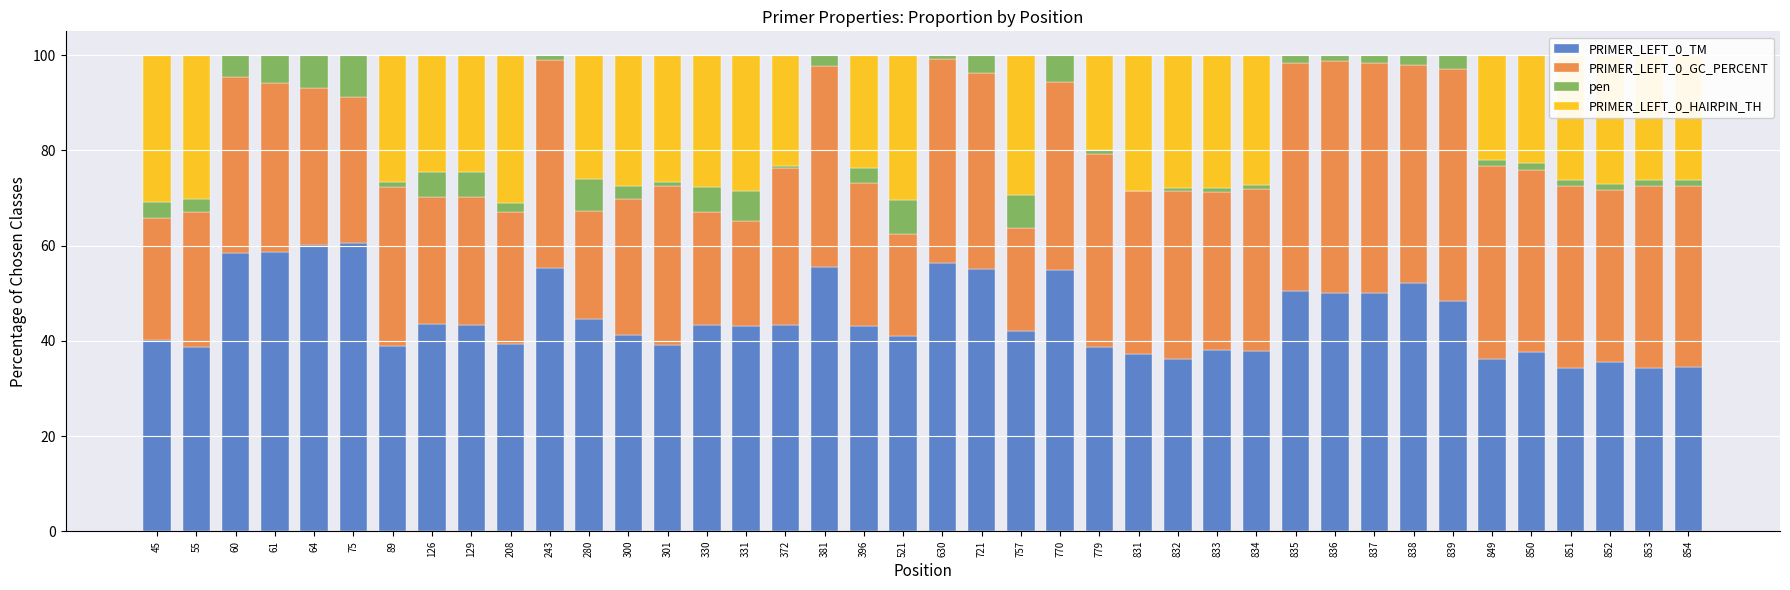

What is the highest value of the PRIMER_LEFT_0_TM series?

60.6